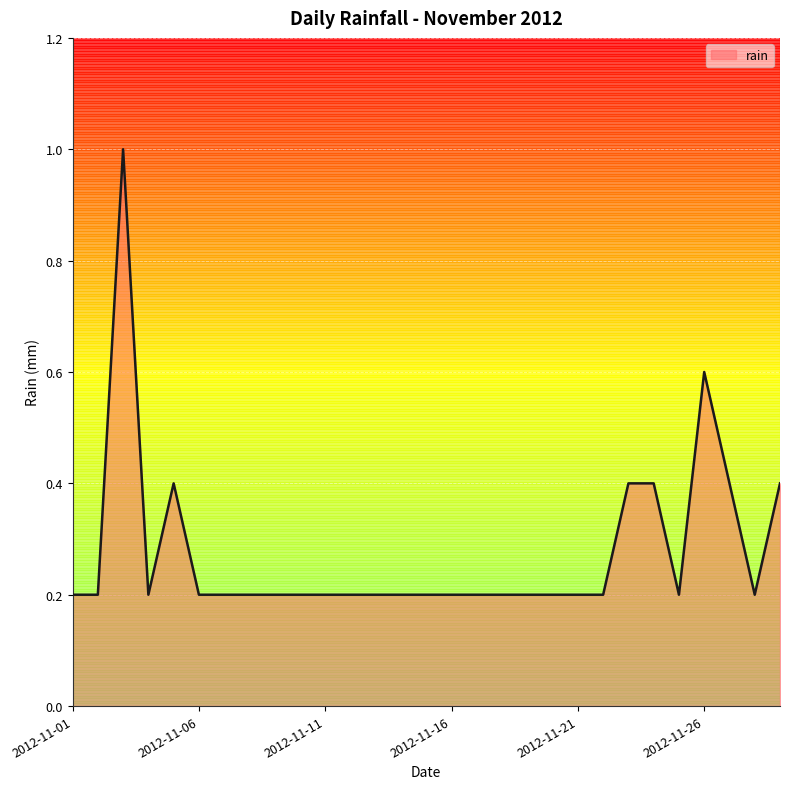

What is the maximum value shown in the chart?

1.0